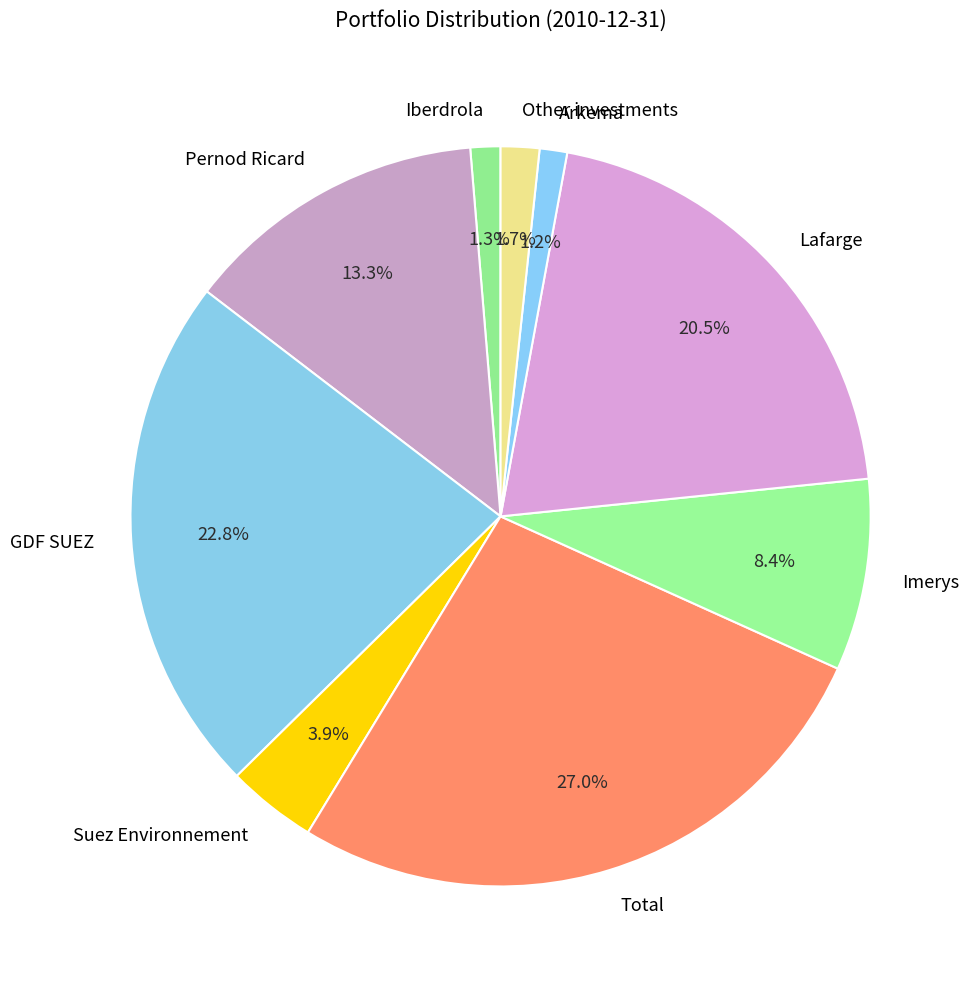

Which category has the biggest portion of the pie?

Total